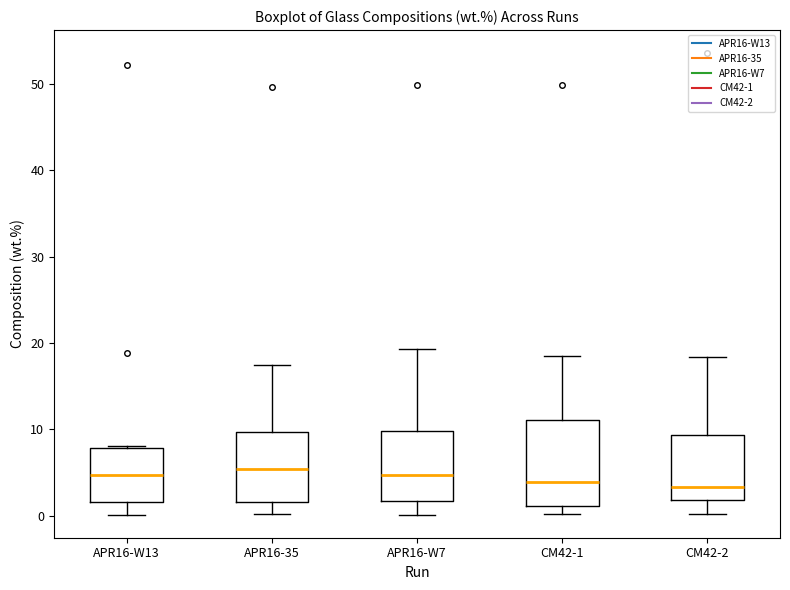

Reading left to right, read every box against the y-axis: the position of its median line, the range the box covers, and the ends of its whiskers. The values are not printed on the chart, so give them approximately, as read against the axis.

APR16-W13: median 5, box 2 to 8, whiskers 0 to 8
APR16-35: median 5, box 2 to 10, whiskers 0 to 17
APR16-W7: median 5, box 2 to 10, whiskers 0 to 19
CM42-1: median 4, box 1 to 11, whiskers 0 to 18
CM42-2: median 3, box 2 to 9, whiskers 0 to 18